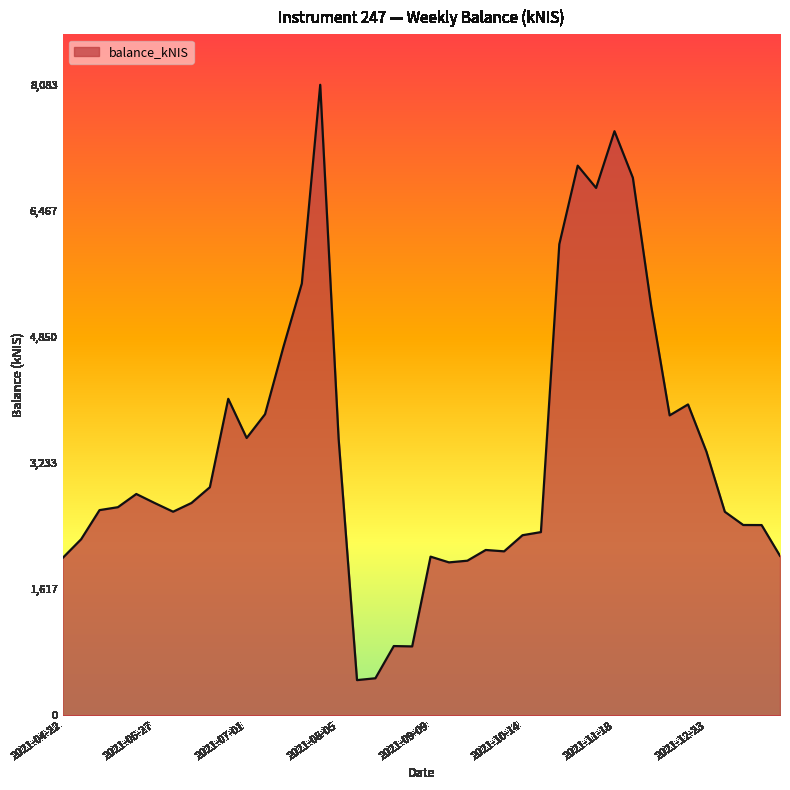

What is the smallest value displayed?

453.3